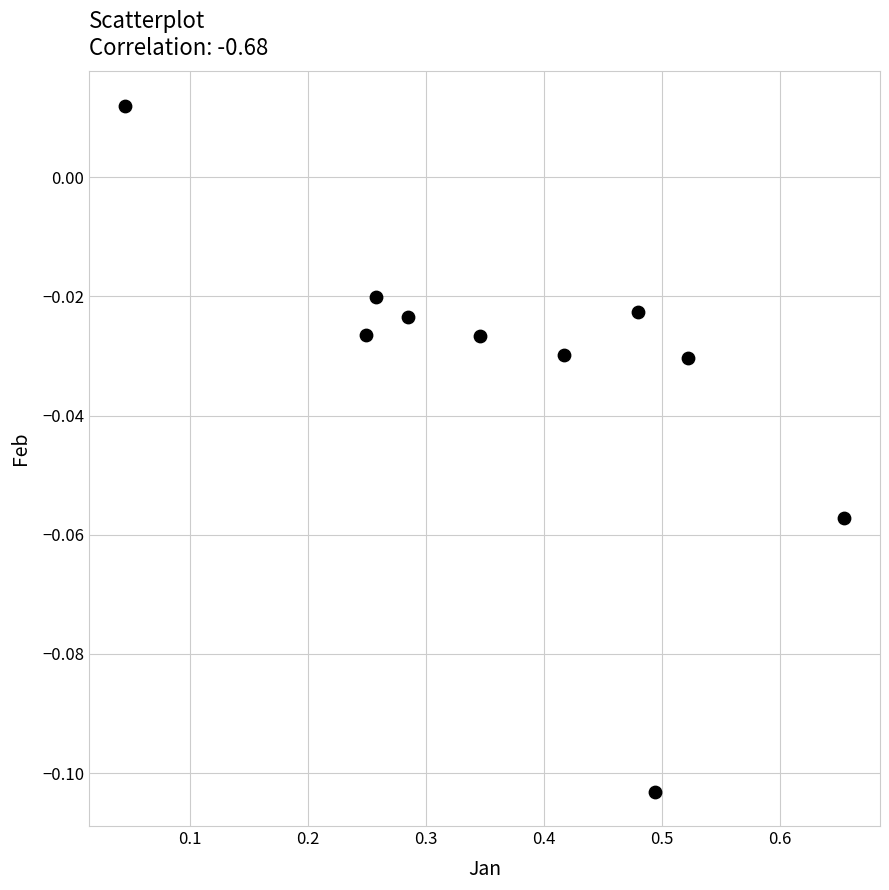

What is the average X value?

0.4